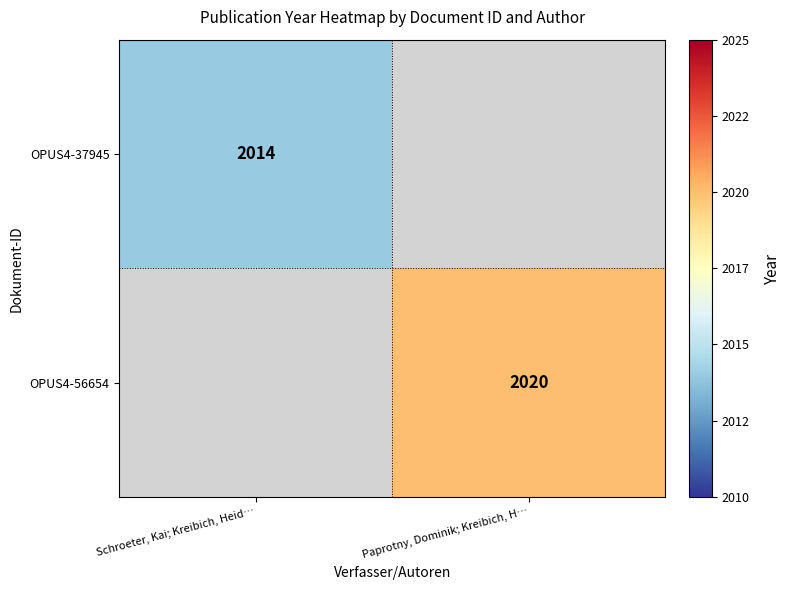

How many data points does each series have?

2